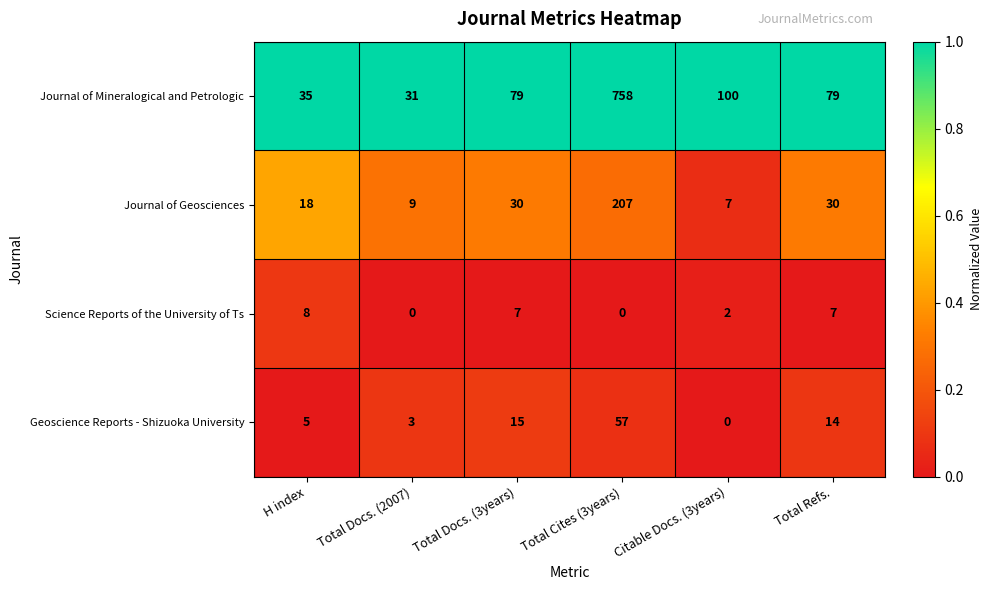

The value of Journal of Mineralogical and Petrologic at Total Cites (3years) is 758. True or false?

True